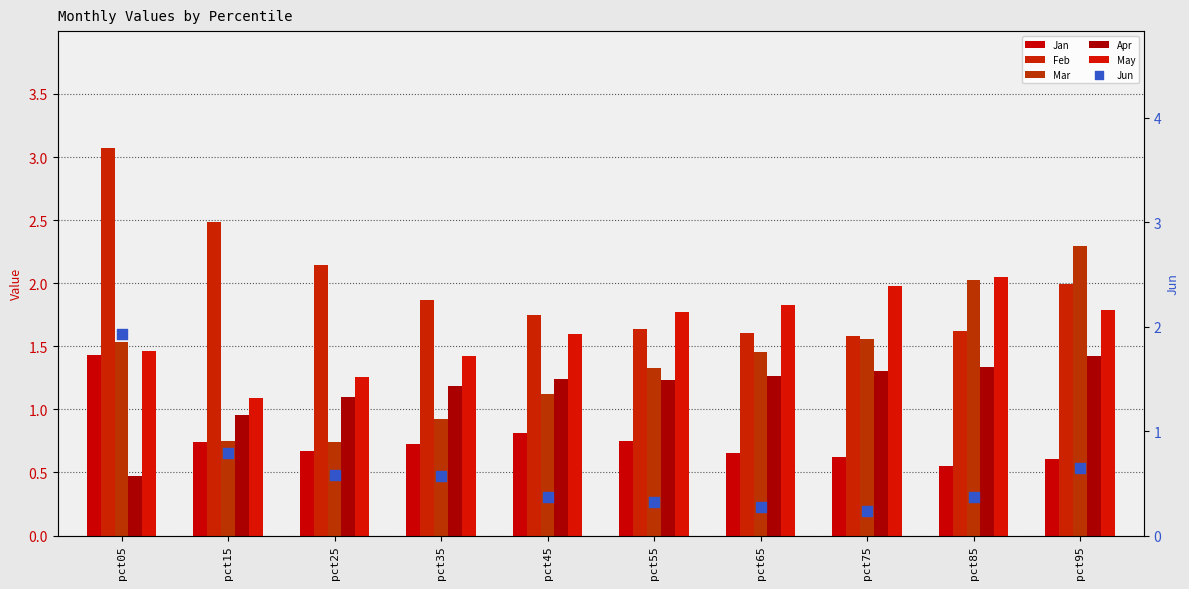

Is the value of Jun at pct75 greater than the value of Apr at pct75?

No